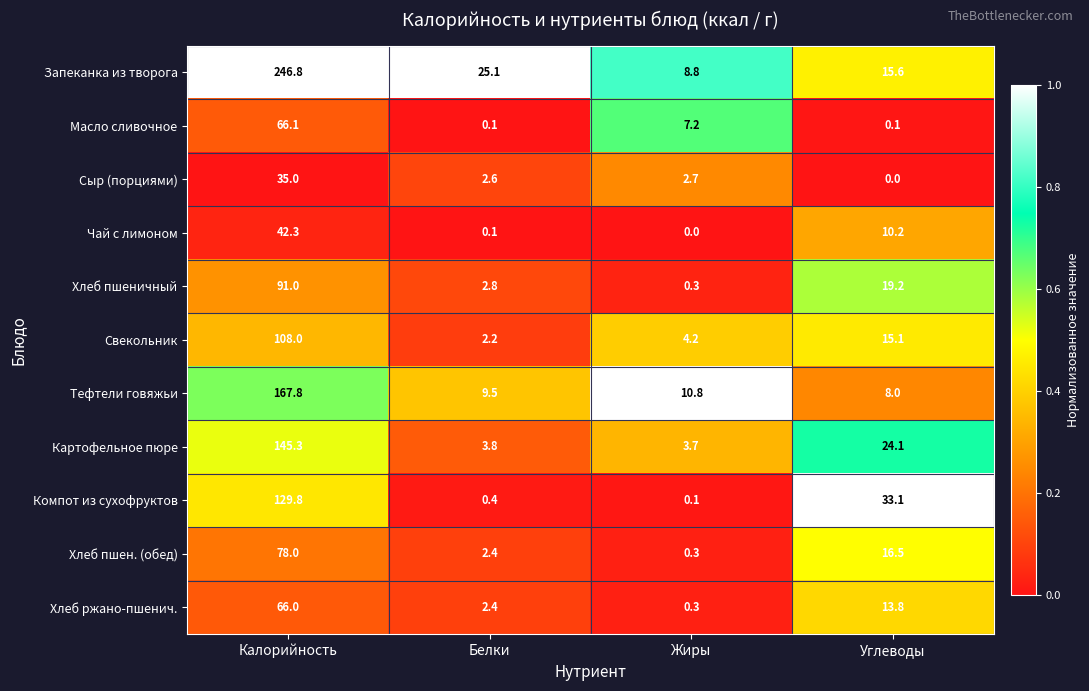

What is the average value of the Запеканка из творога series?

74.1